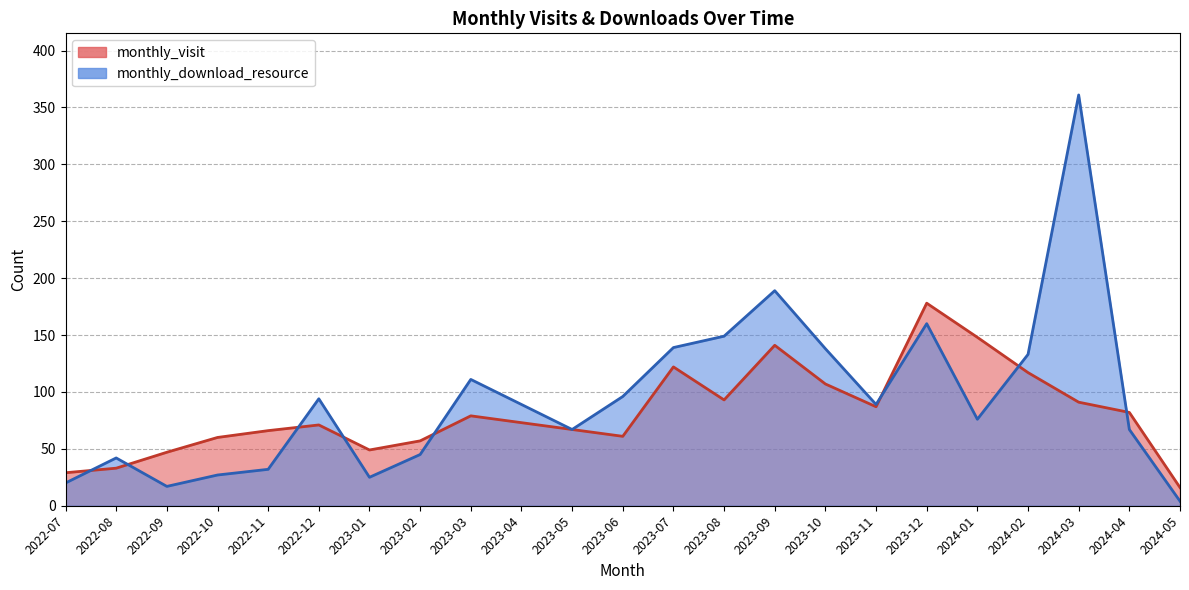

Where is the first local maximum for monthly_visit?

2022-12